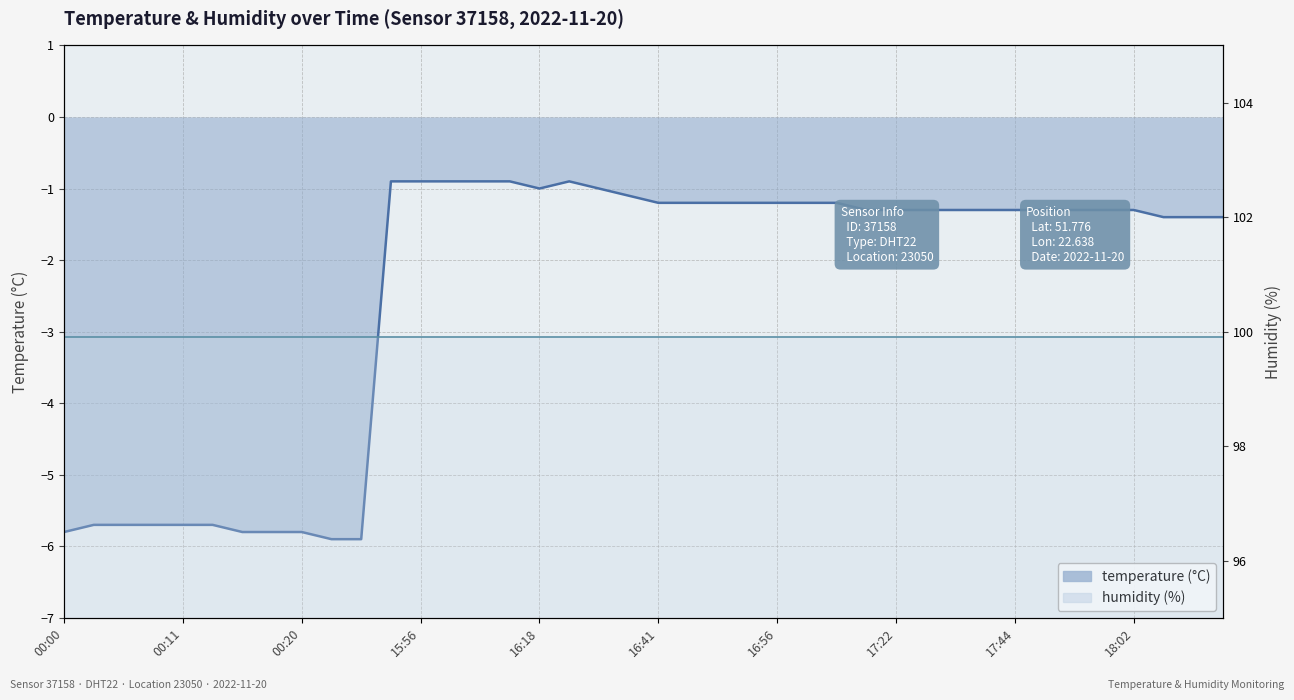

Where is the data nearest to the value -3?

18:04